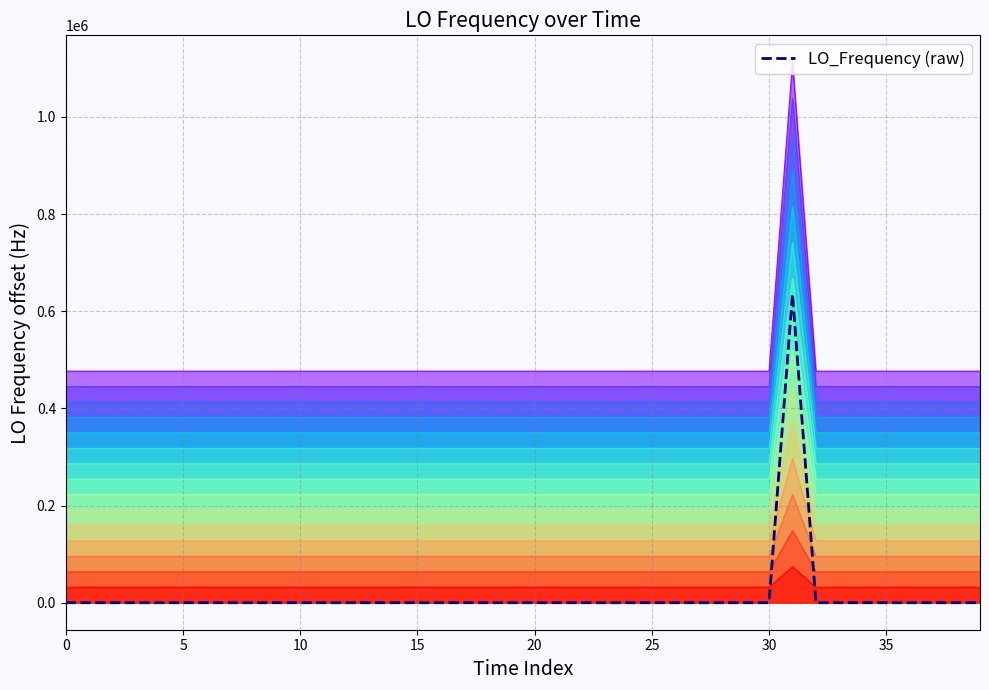

Reading left to right, list all the values displayed in this chart.

413211.8	413212.0	413211.2	413211.9	413213.4	413209.9	413209.6	413209.9	413209.4	413209.4	413209.9	413209.9	413209.6	413209.7	413209.9	413209.4	413211.5	413209.8	413209.8	413209.9	413209.5	413209.5	413210.0	413210.3	413210.5	413210.5	413210.2	413209.9	413209.9	413212.0	413210.5	964155.3	413210.0	413210.0	413210.5	413209.9	413209.6	413209.7	413209.7	413209.5